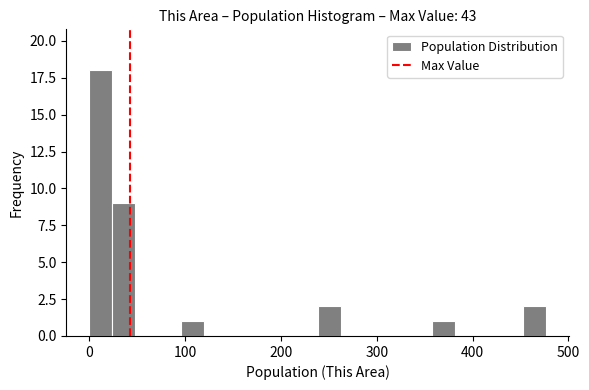

Read against the x-axis, roughly where is the centre of the tallest bar?

10